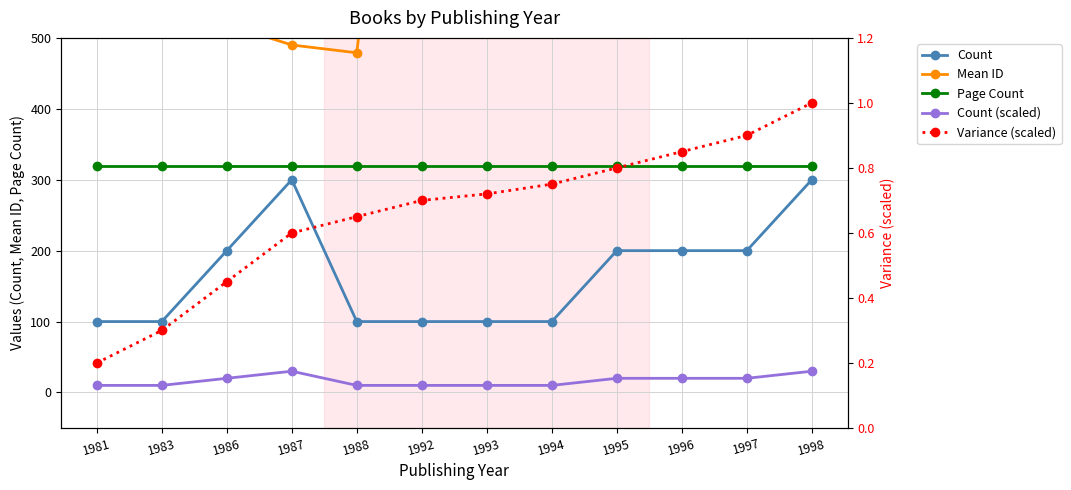

At which label is Page Count closest to 320?

1981